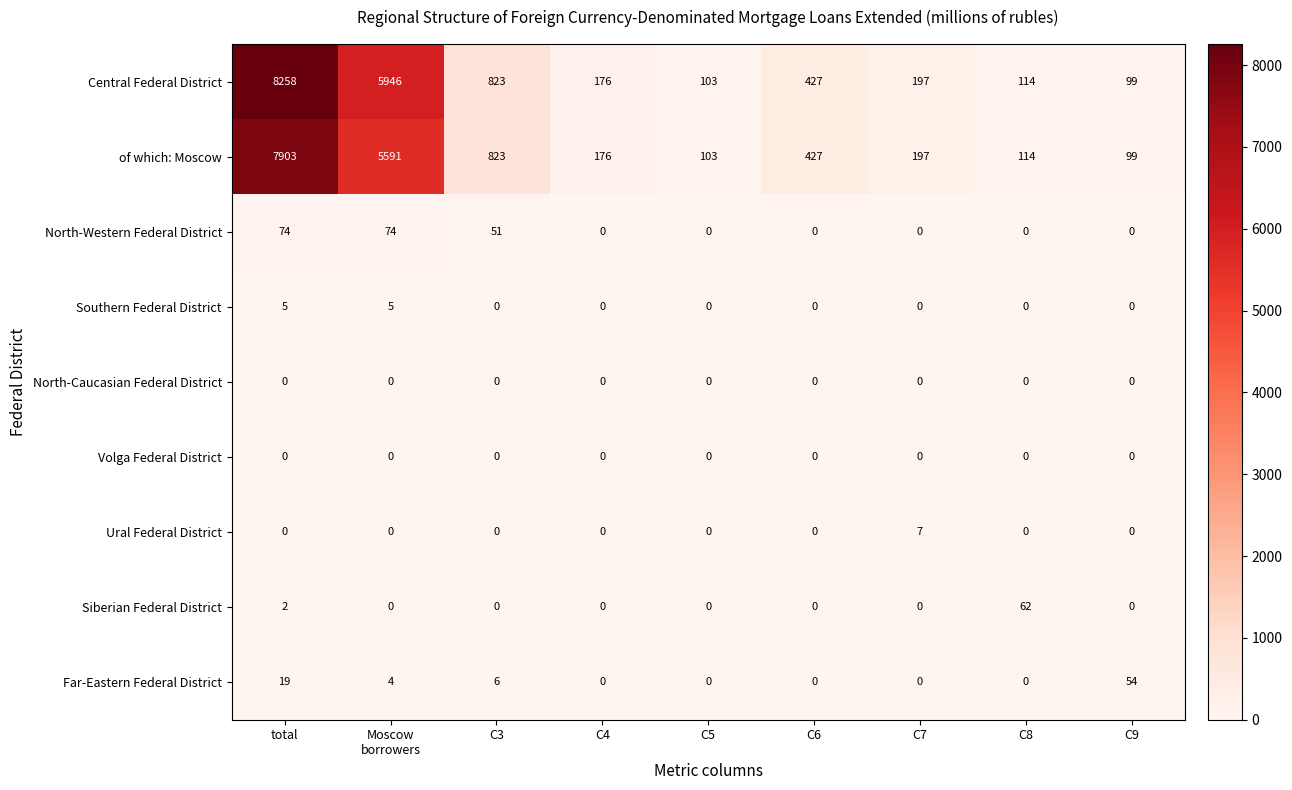

At which label does Central Federal District reach its minimum?

C9